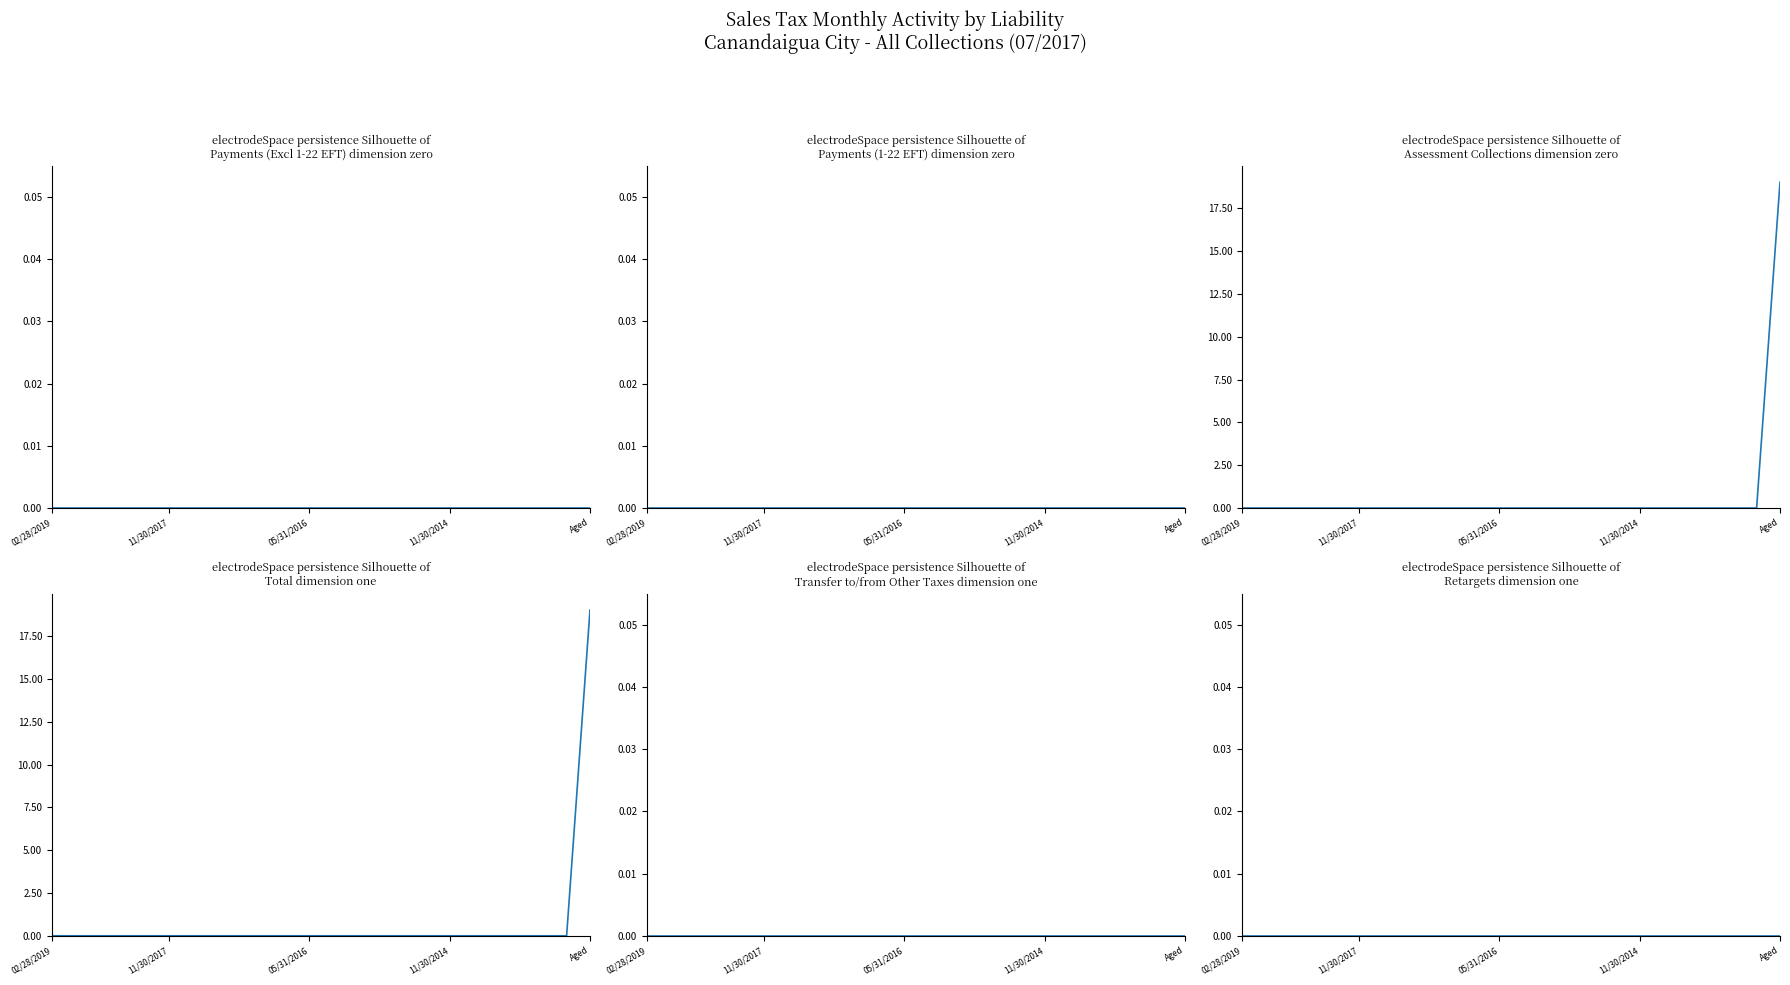

Which series has the widest spread of values?

Assessment Collections